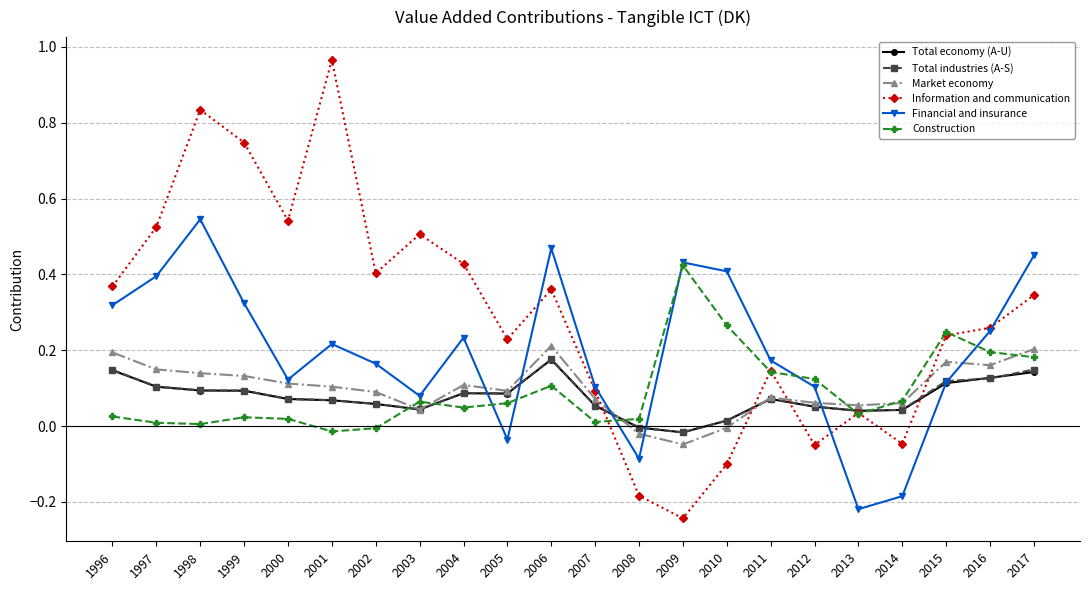

True or false: Total industries (A-S) has a value of 0.1 at 2000.

True